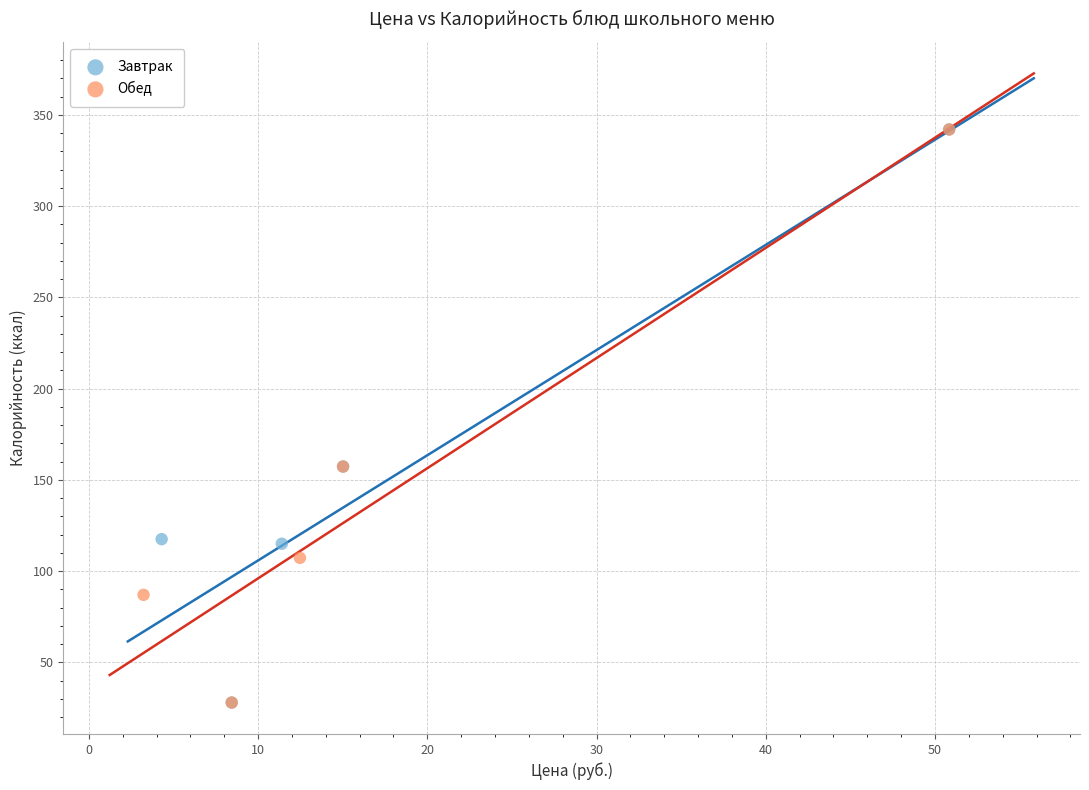

What are all the series names shown in the legend?

Завтрак, Обед